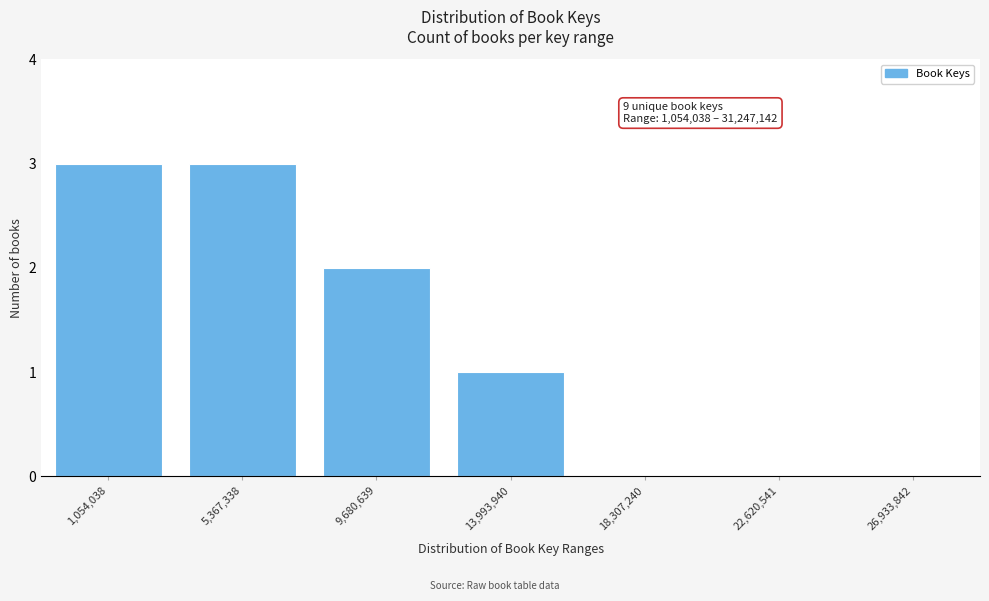

Reading right to left, list all the values displayed in this chart.

26,933,842=0	22,620,541=0	18,307,240=0	13,993,940=1	9,680,639=2	5,367,338=3	1,054,038=3